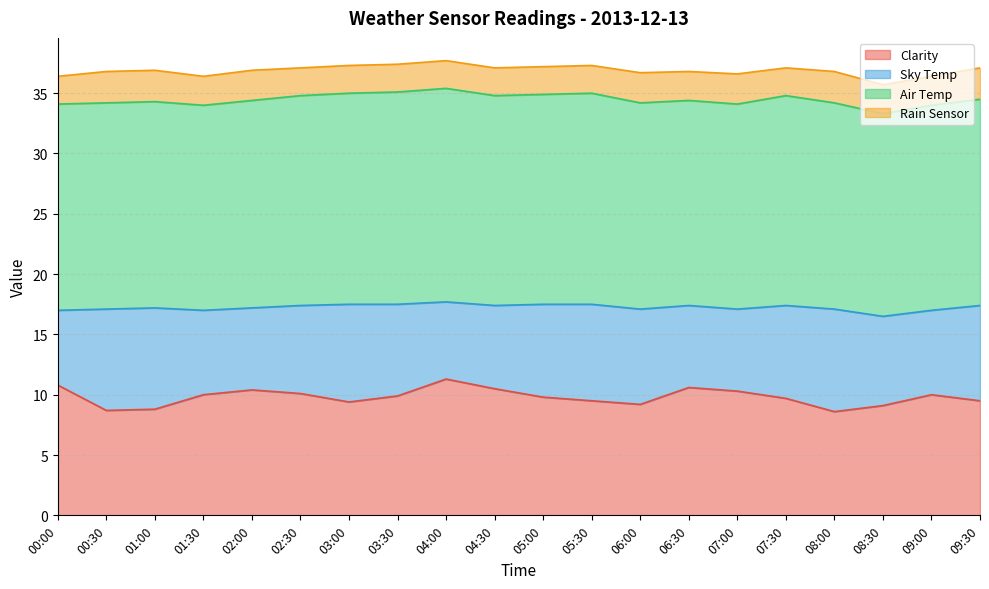

The Sky Temp series shows 13.0 at 06:00. True or false?

False